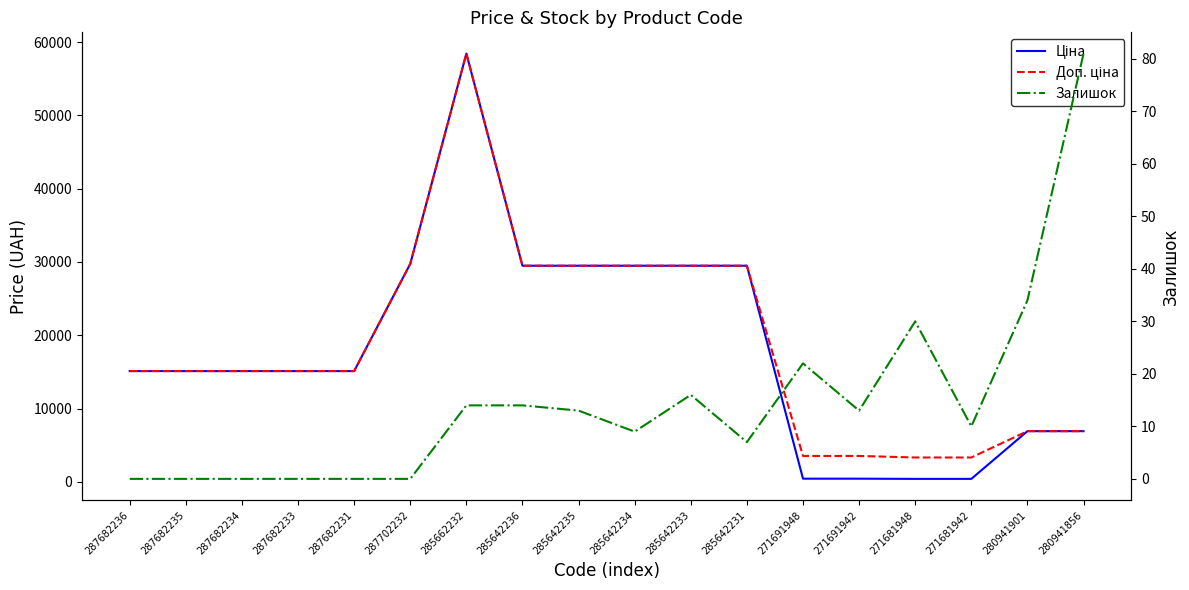

List the labels in order of Доп. ціна value, smallest first.

271681948, 271681942, 271691948, 271691942, 280941901, 280941856, 287682236, 287682235, 287682234, 287682233, 287682231, 285642236, 285642235, 285642234, 285642233, 285642231, 287702232, 285662232